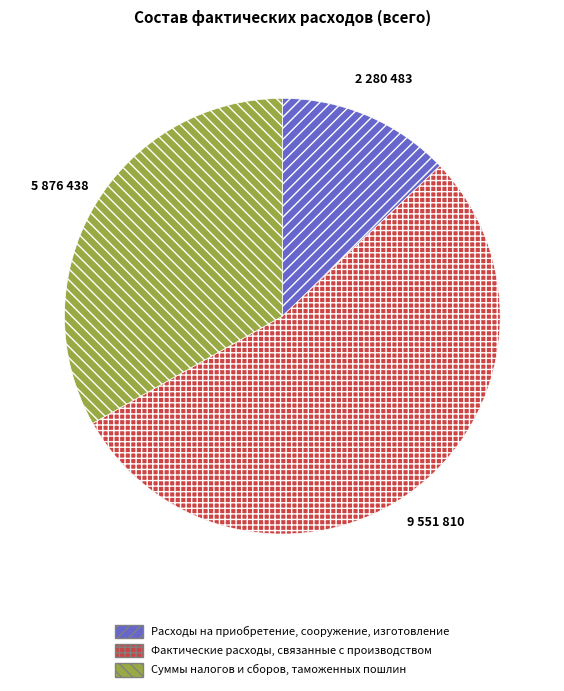

Between Расходы на приобретение, сооружение, изготовление and Фактические расходы, связанные с производством, which is larger?

Фактические расходы, связанные с производством